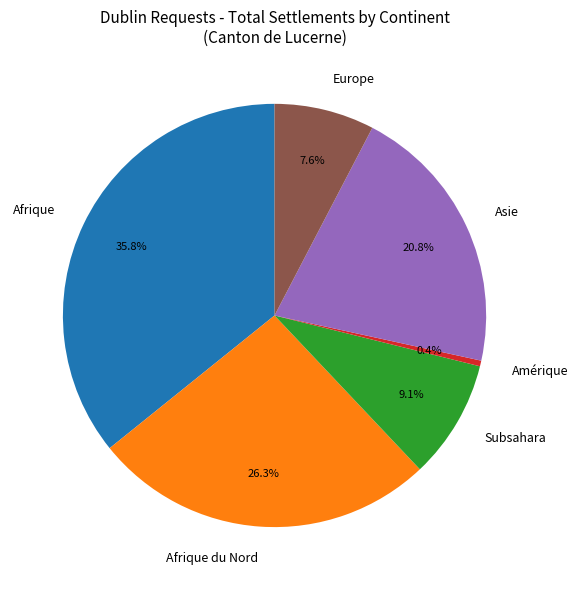

Approximately how many times larger is the value at Afrique compared to Subsahara?

3.9